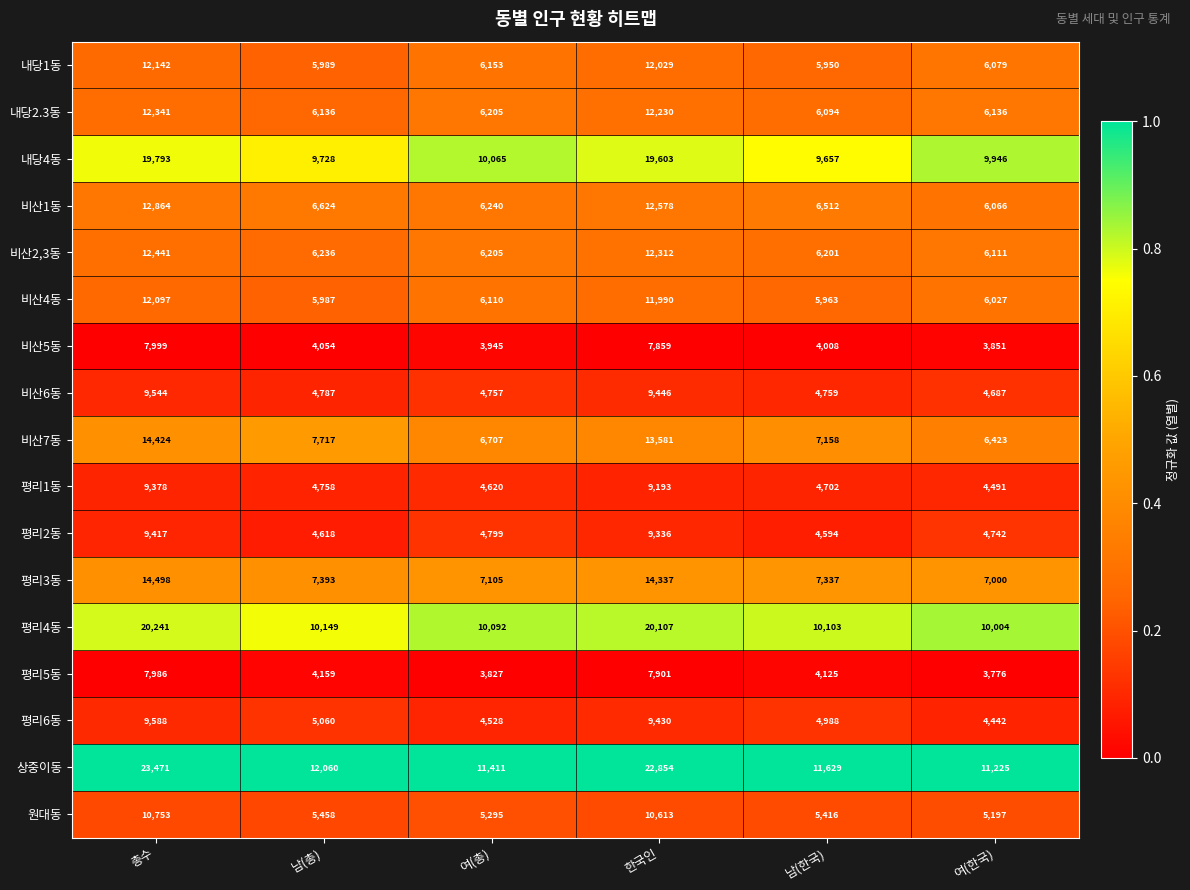

What is the total value across all series at 남(총)?

110913